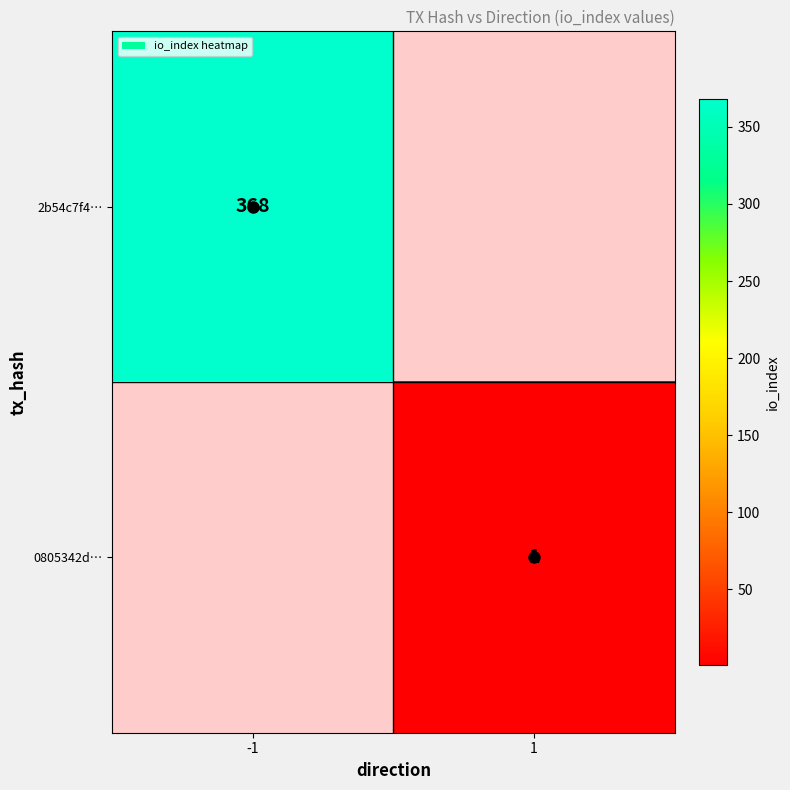

The 0805342d… series shows 1 at 1. True or false?

True